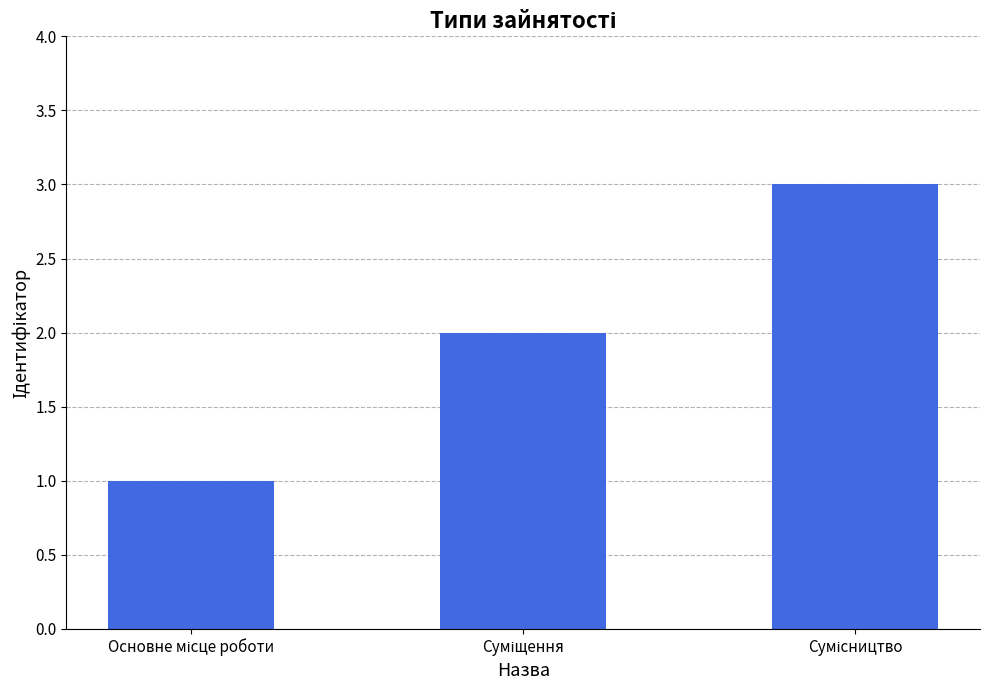

How many values are below 2?

1